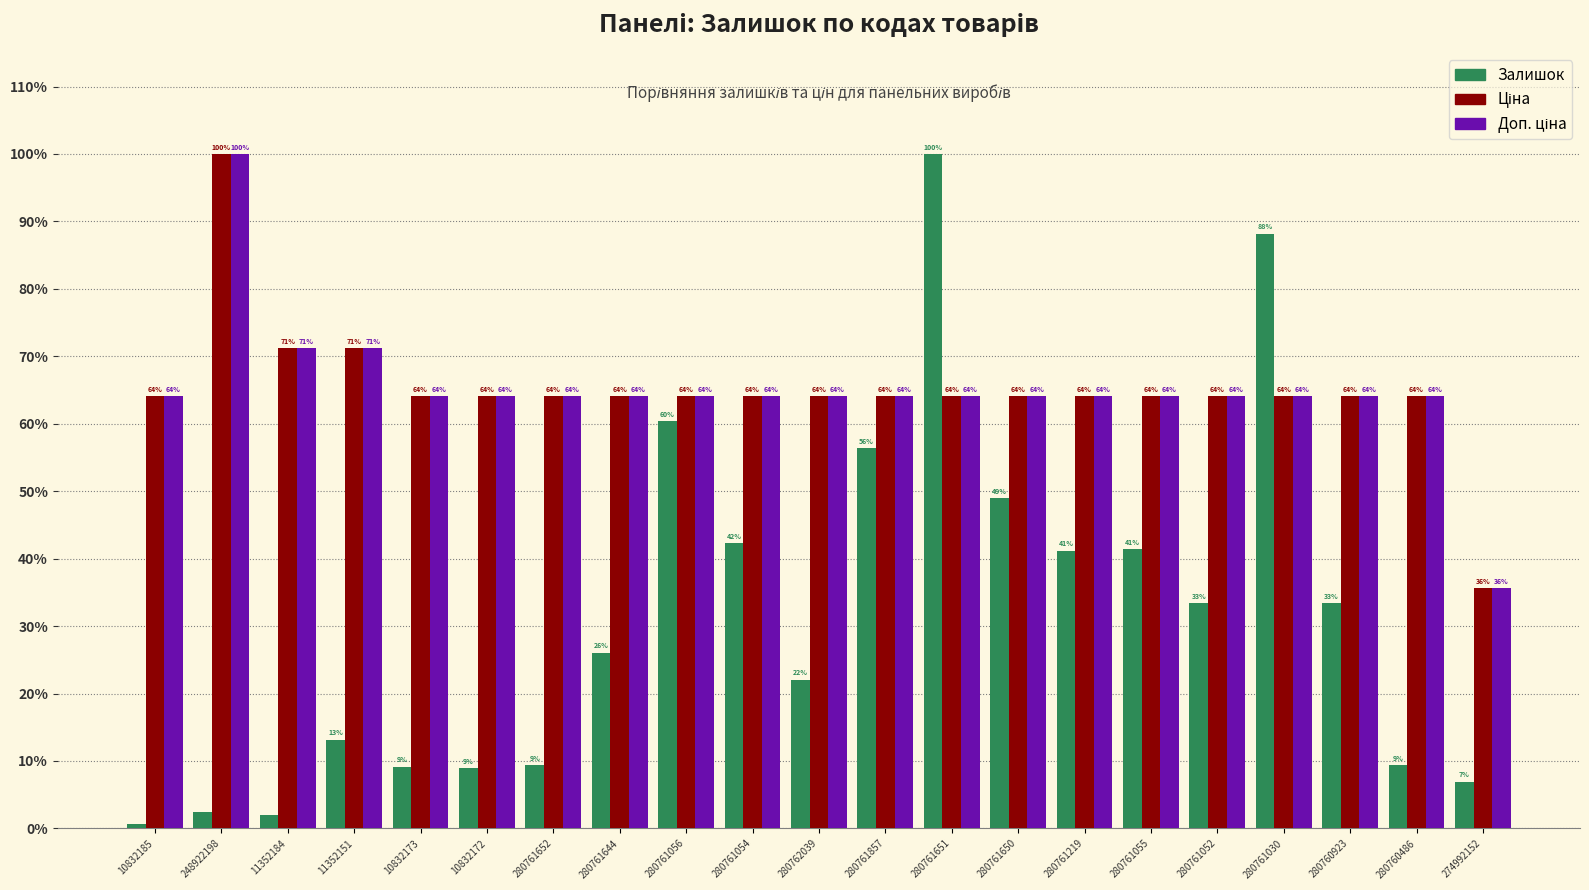

True or false: Залишок has a value of 158.9 at 280761651.

False